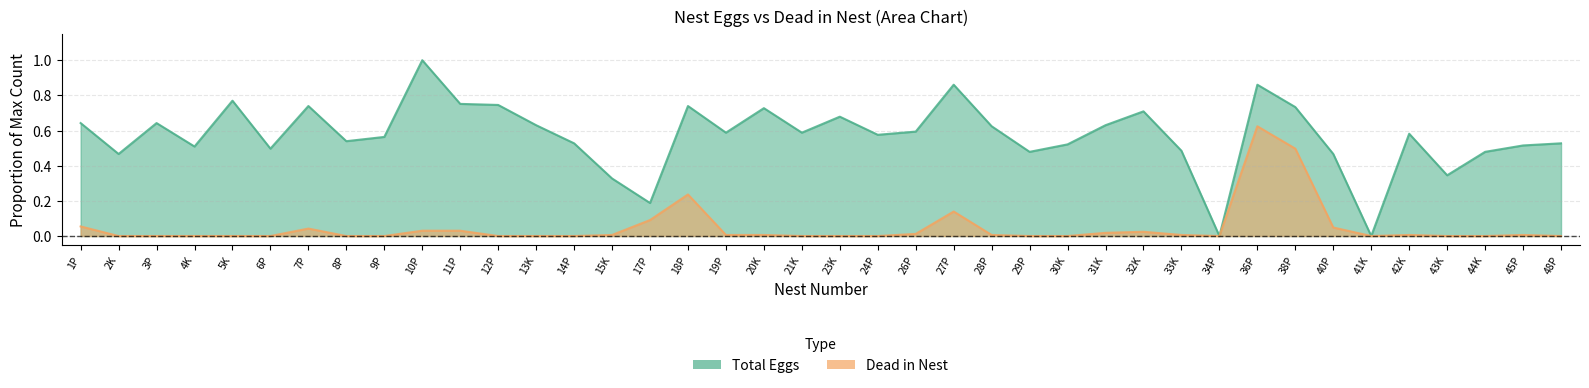

At which category does the chart reach its minimum across all series?

34P